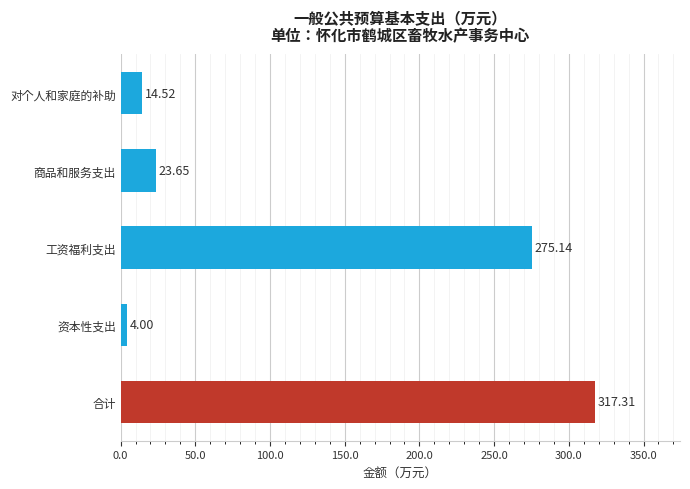

How many bars are there in total?

5